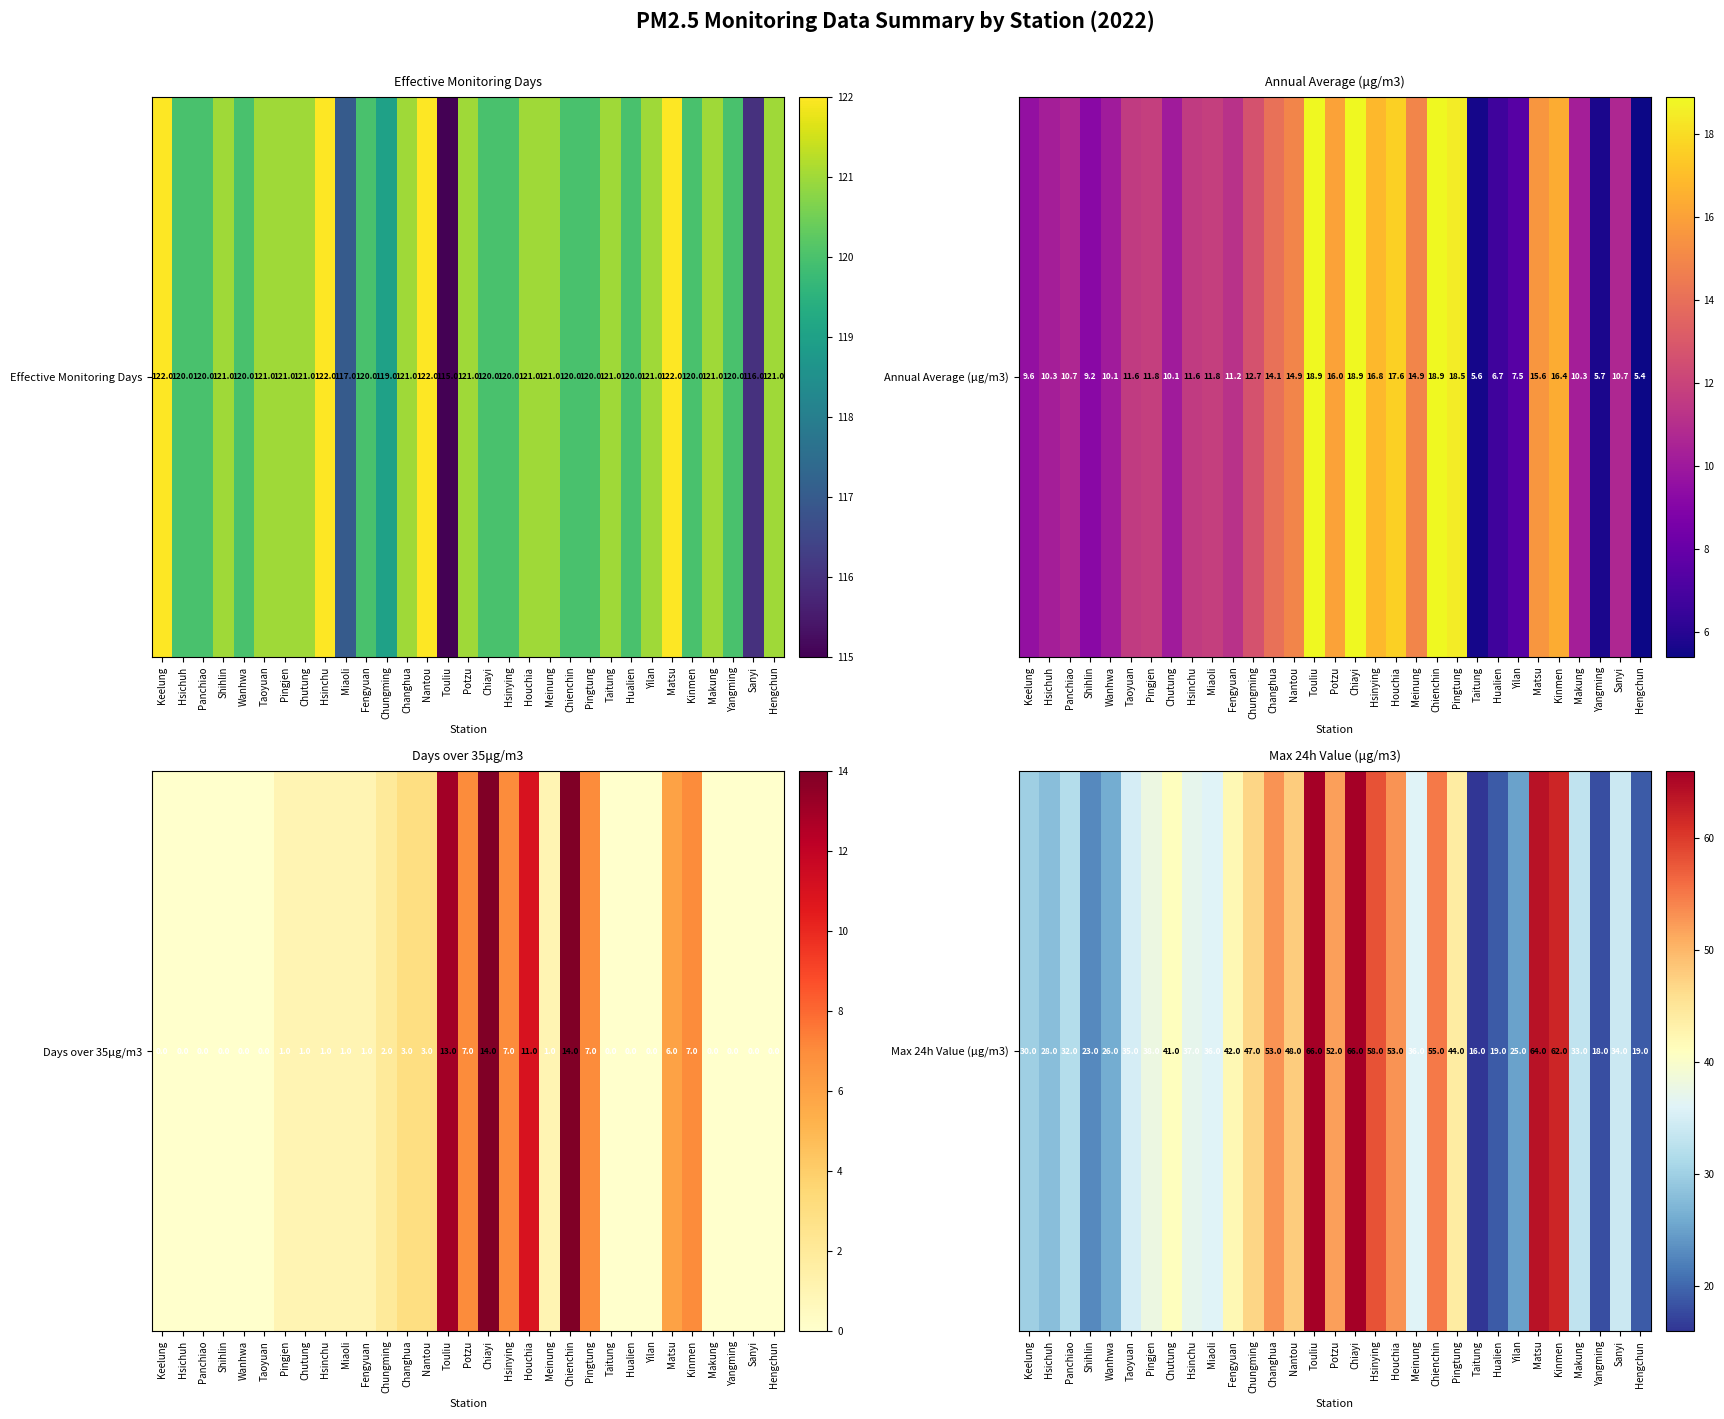

What is the sum of all values?

1236